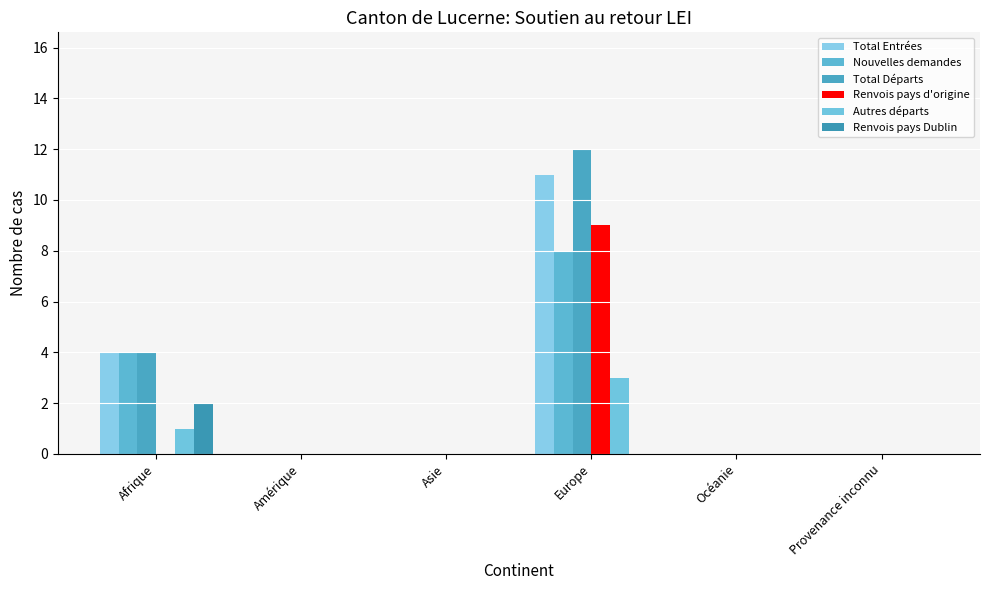

Which series changed the most between Amérique and Asie?

Total Entrées